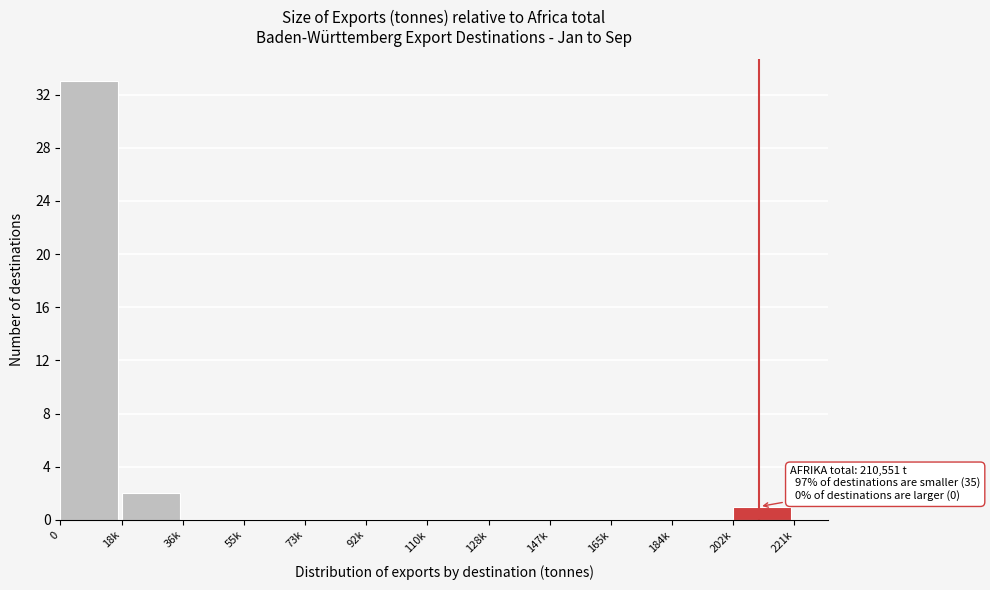

Reading left to right, what are all the values shown in this chart?

0=33	18k=2	36k=0	55k=0	73k=0	92k=0	110k=0	128k=0	147k=0	165k=0	184k=0	202k=1